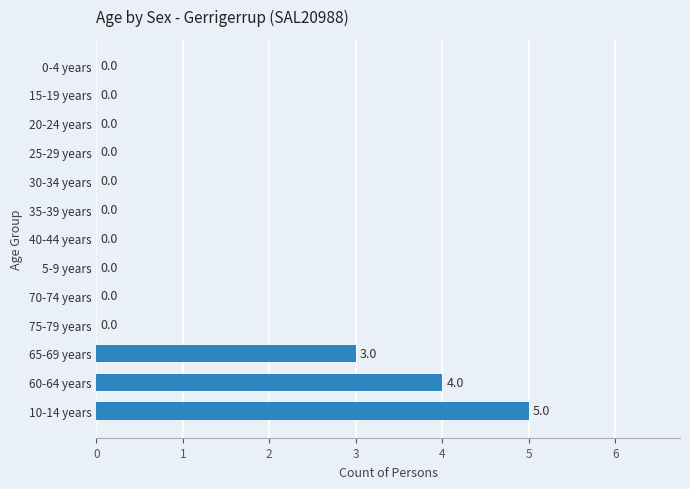

What is the change in value from 65-69 years to 0-4 years?

-3